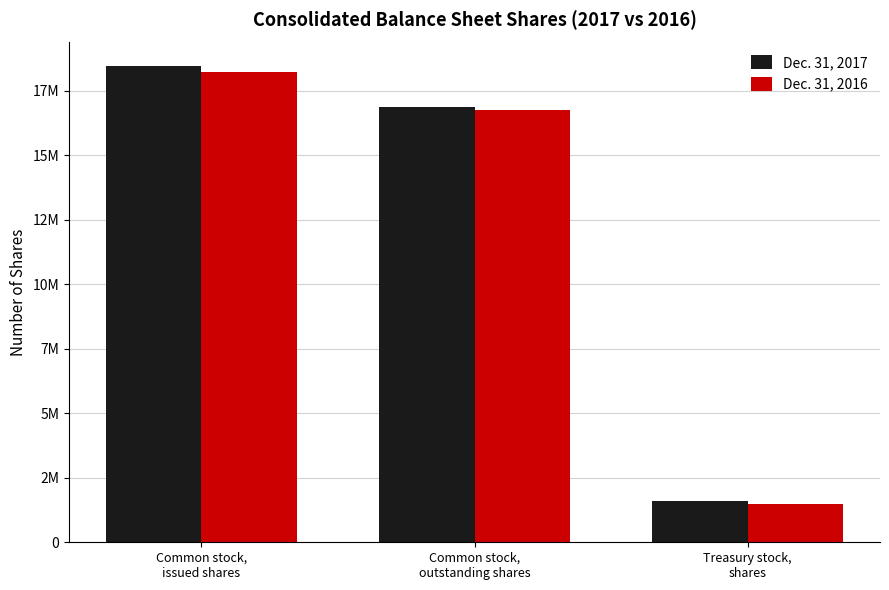

Which series has the widest spread of values?

Dec. 31, 2017